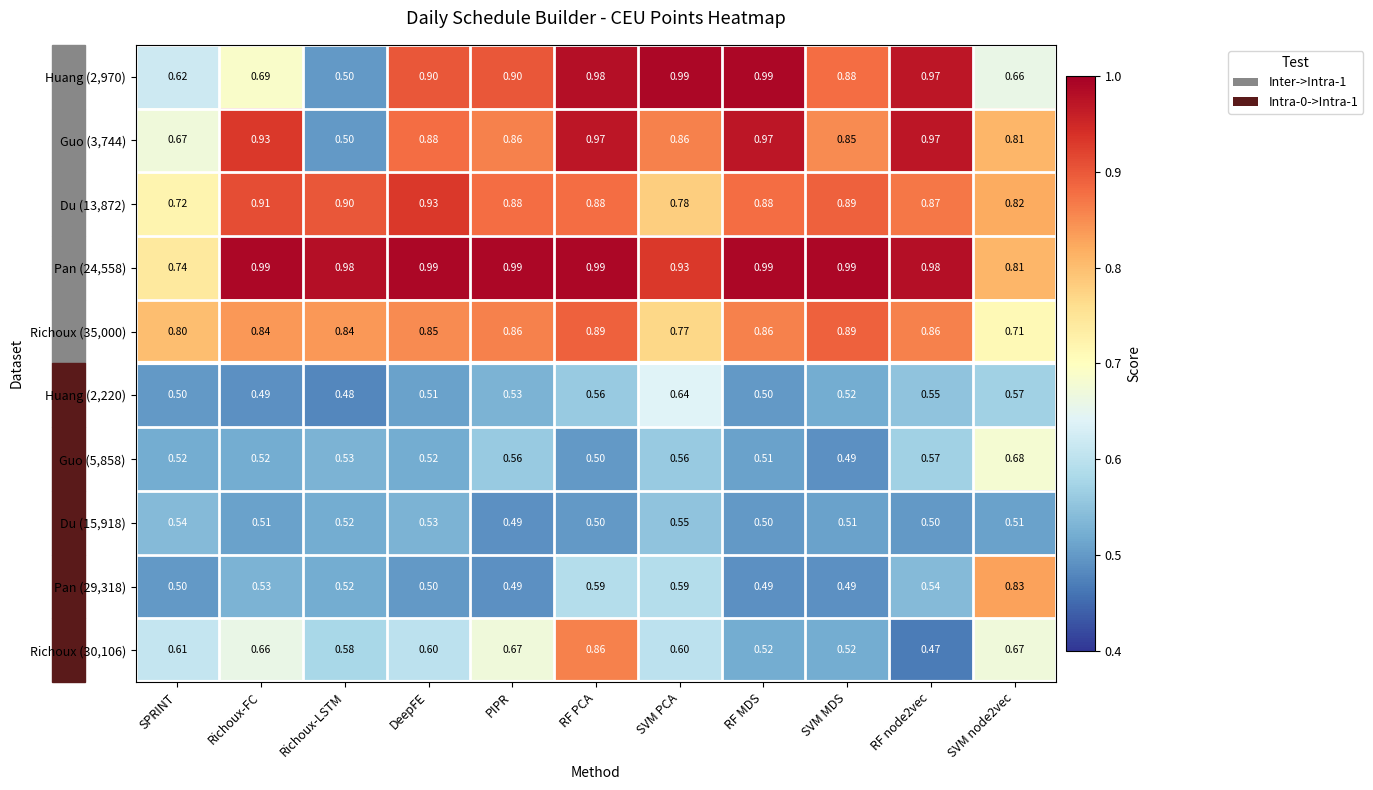

At which category is the sum across all series the highest?

RF PCA